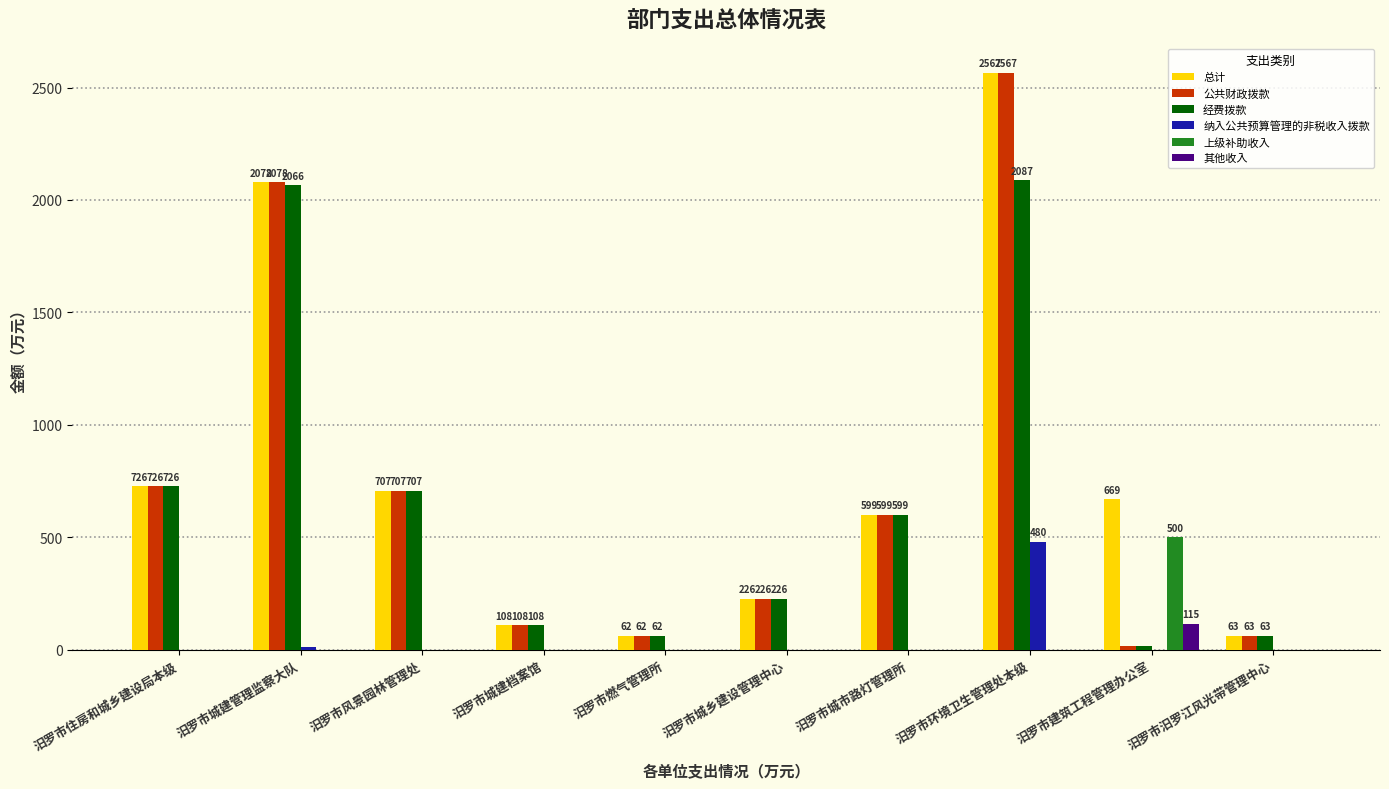

What is the average value of the 上级补助收入 series?

50.0